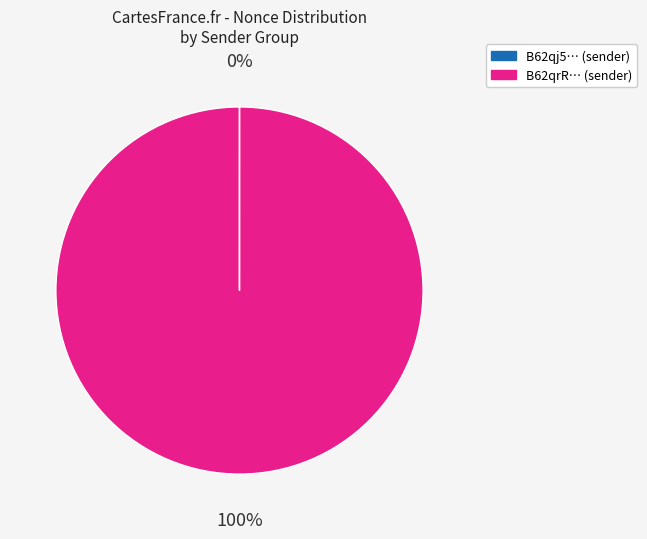

The B62qrR… (sender) slice represents 100% of the pie. True or false?

True